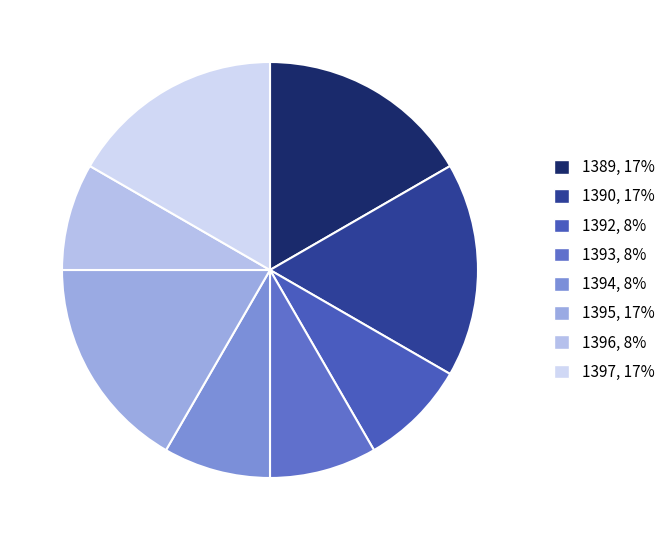

Which has a higher value, 1393 or 1395?

1395